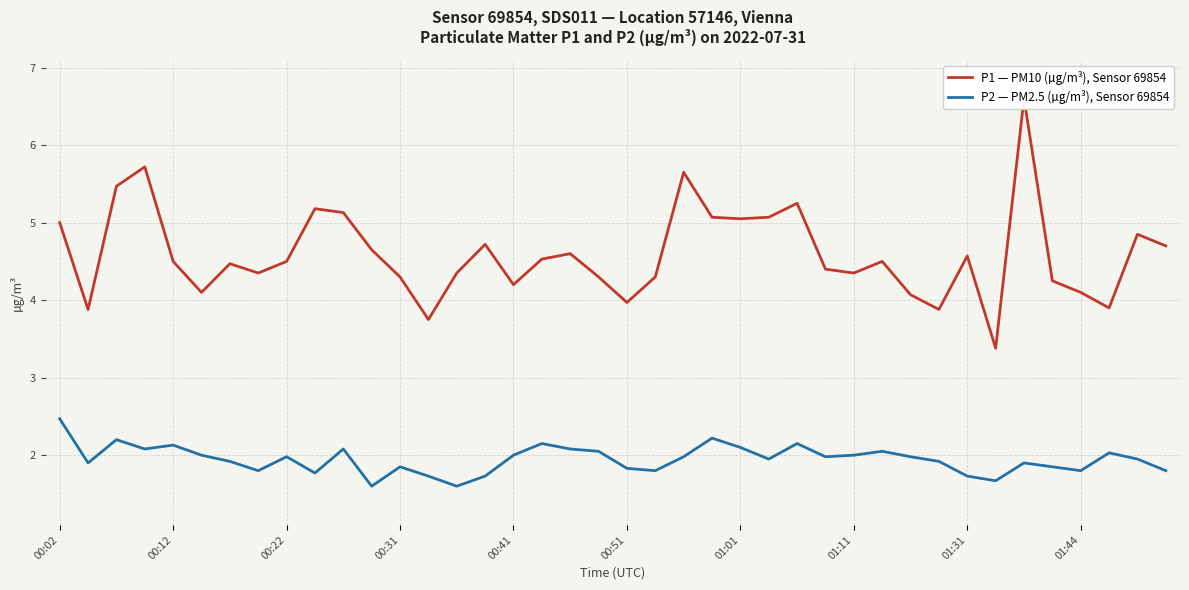

The value of P2 — PM2.5 (µg/m³), Sensor 69854 at 00:41 is 2.0. True or false?

True